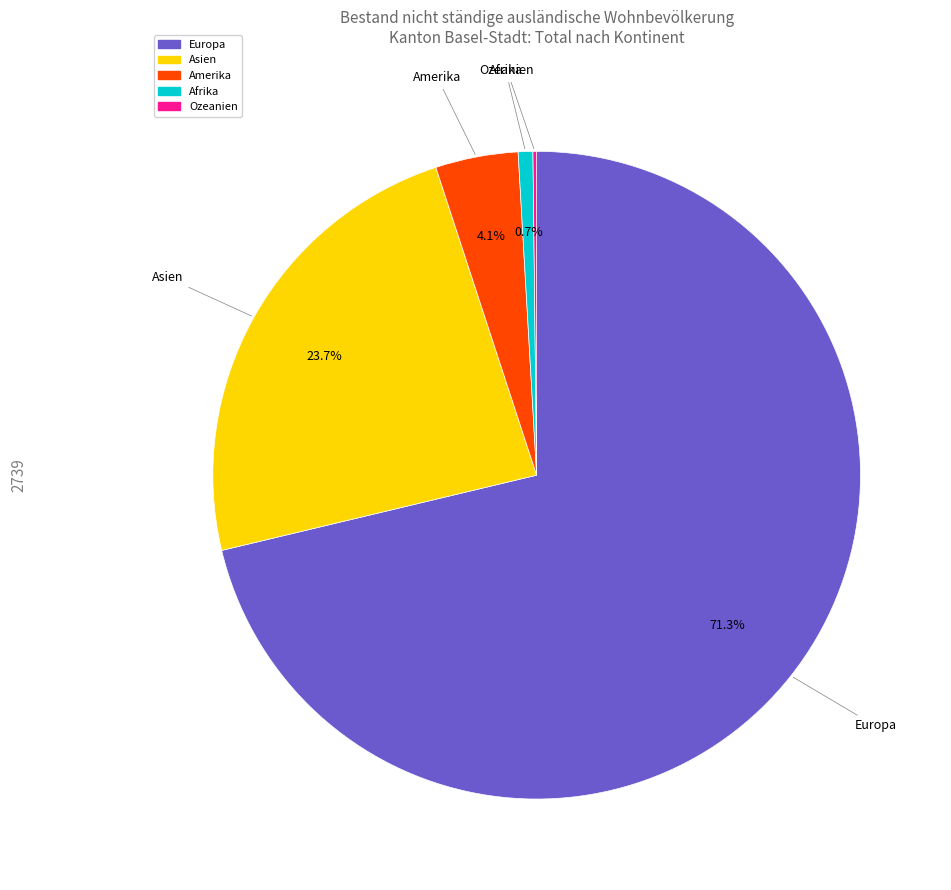

Which has a higher value, Asien or Europa?

Europa